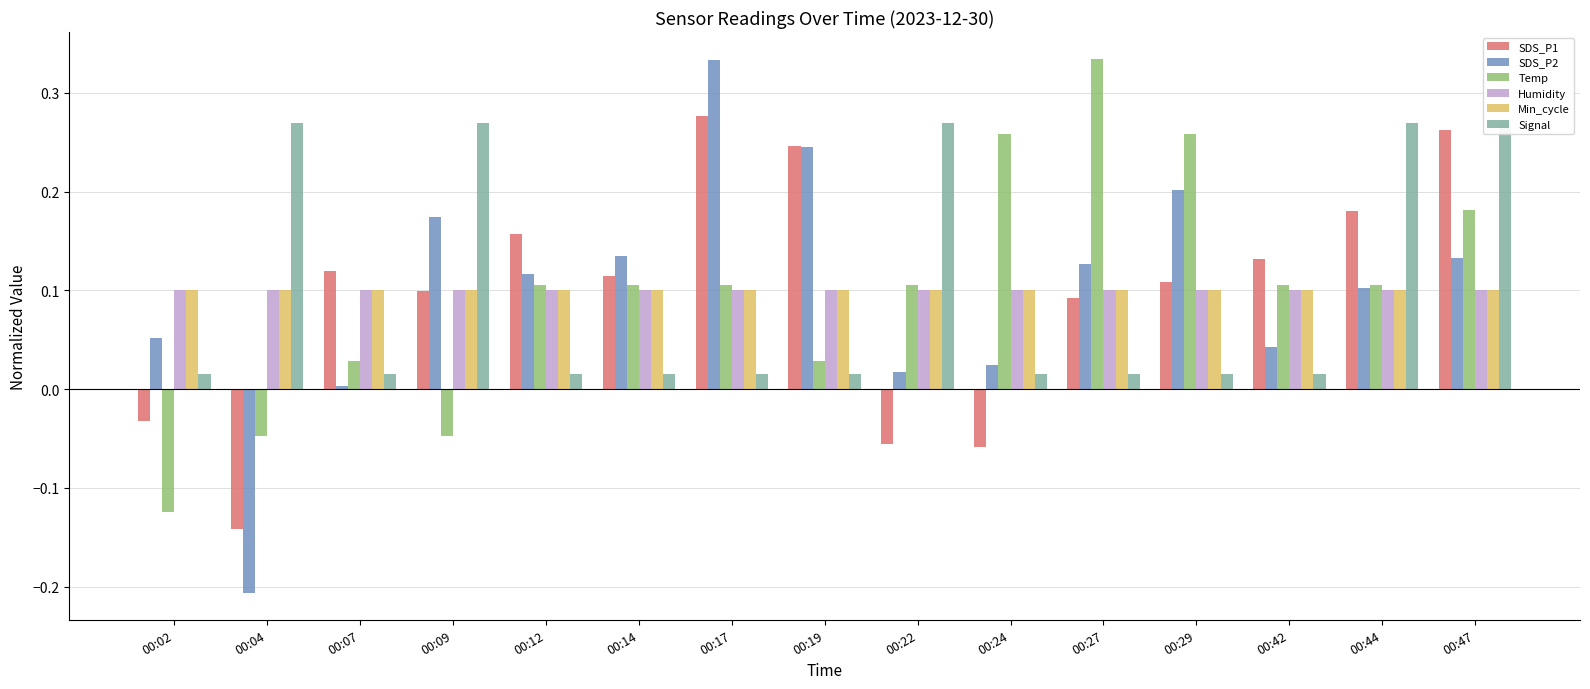

What is the minimum value for Min_cycle?

0.1